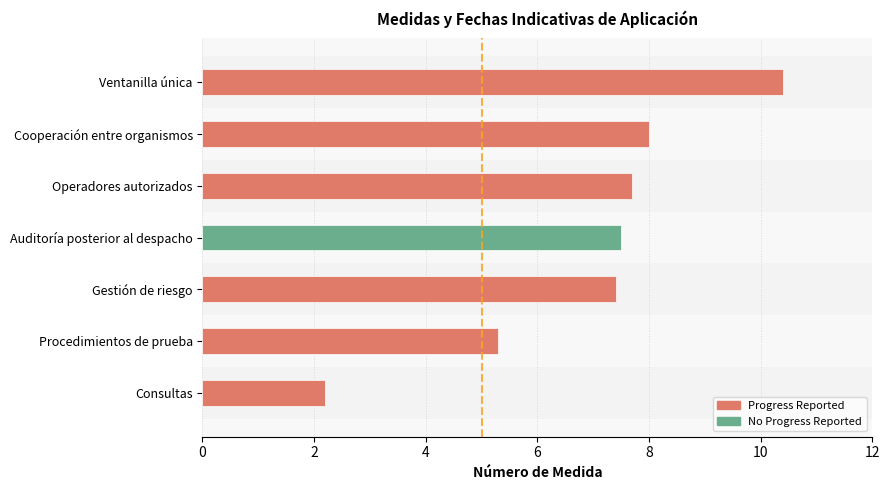

Are the bars horizontal?

Yes